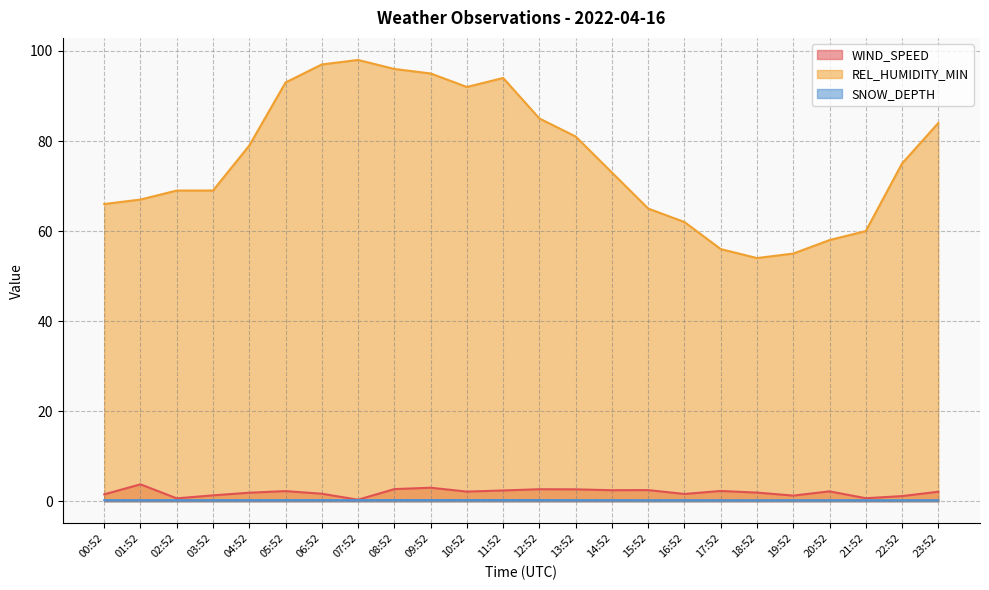

What are all the series names shown in the legend?

WIND_SPEED, REL_HUMIDITY_MIN, SNOW_DEPTH